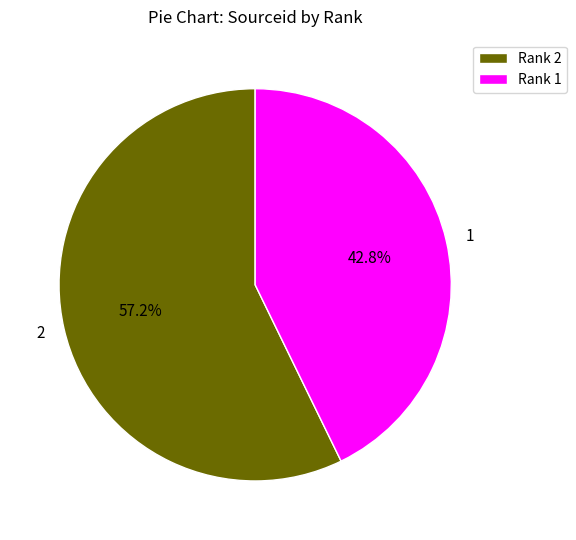

Approximately how many times larger is the value at 1 compared to 2?

0.7